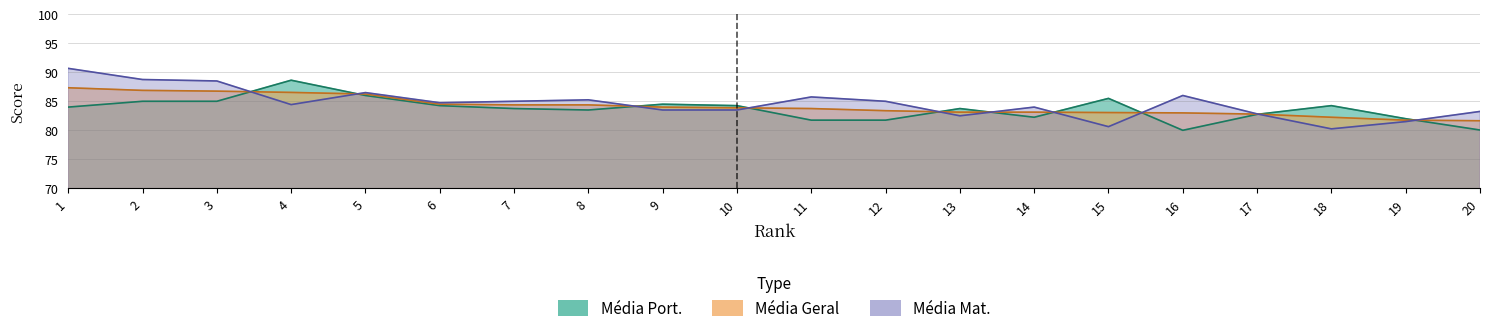

Which series has the widest spread of values?

Média Mat.